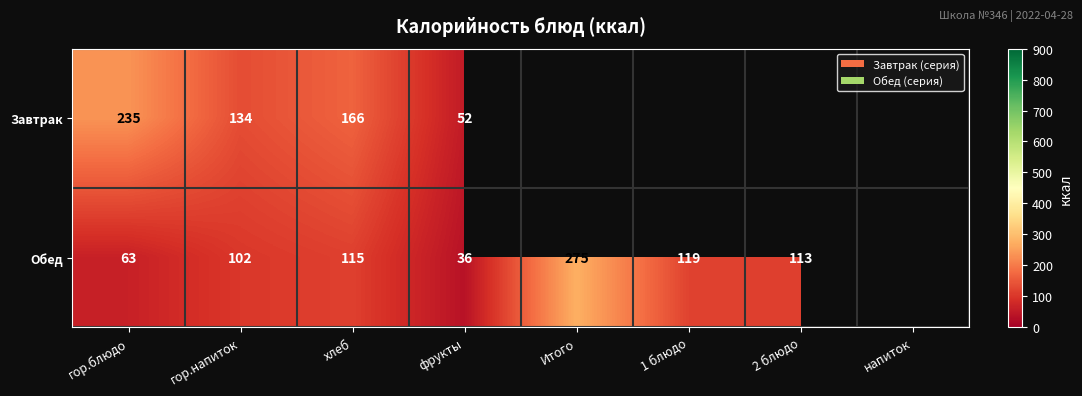

Rank the series at гор.блюдо from lowest to highest value.

Обед, Завтрак